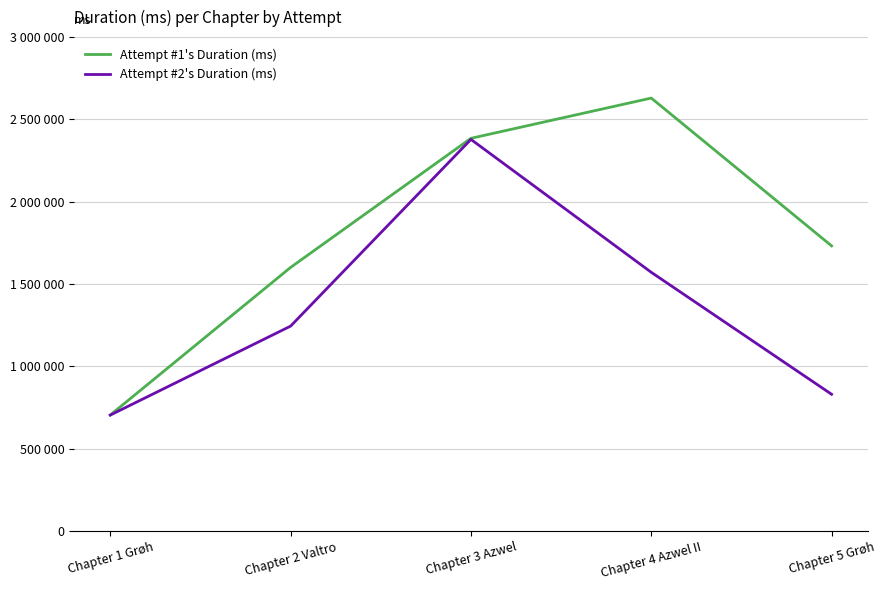

What is the label of the 2nd point from the left?

Chapter 2 Valtro